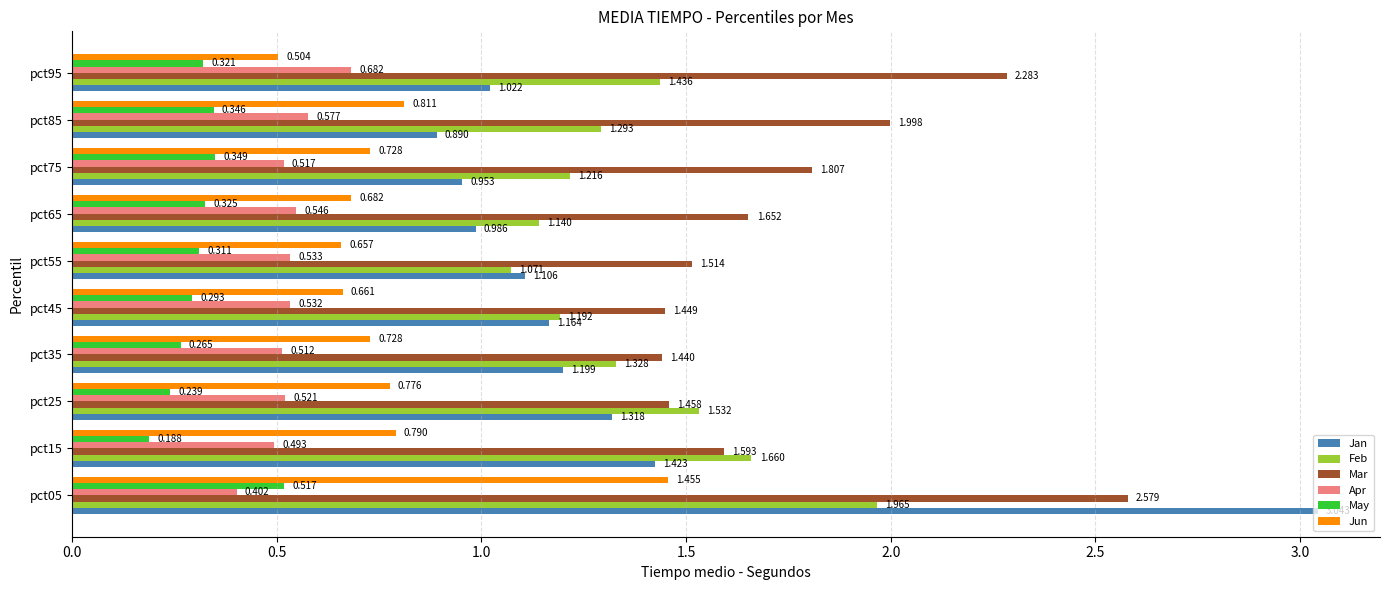

At pct15, list the series in order from smallest to largest.

May, Apr, Jun, Jan, Mar, Feb